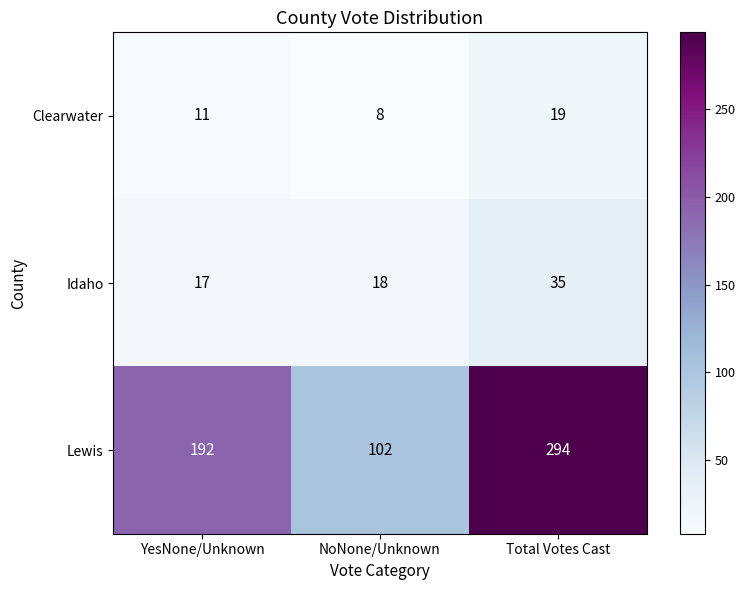

At how many categories does at least one series exceed 32?

3